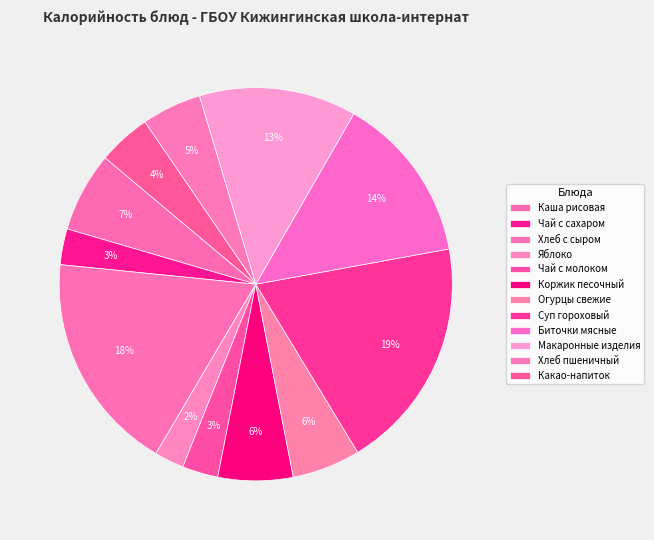

Is it true that Биточки мясные is 9% of the pie?

False